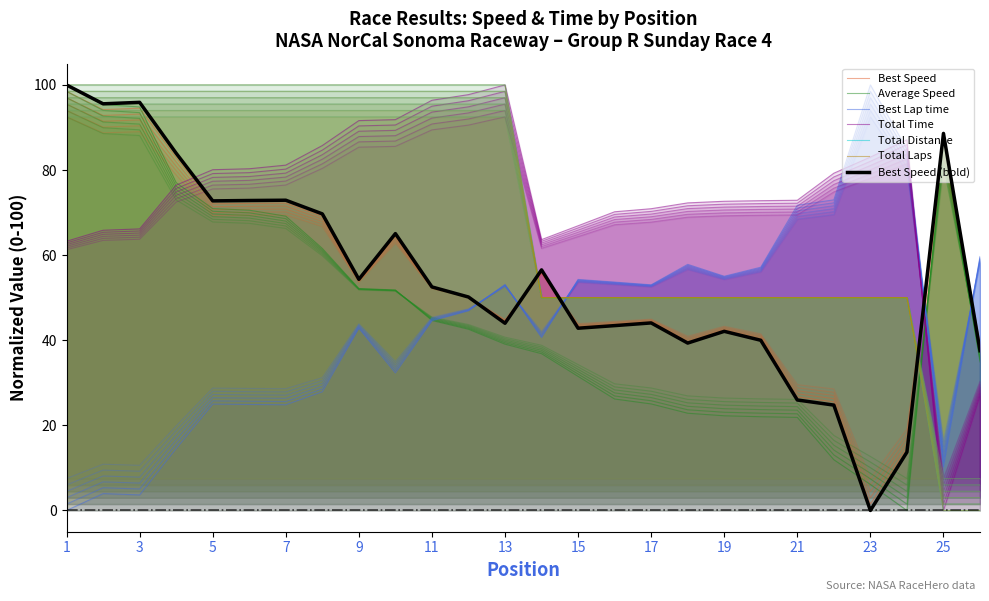

Which series has the largest total across all categories?

Total Time